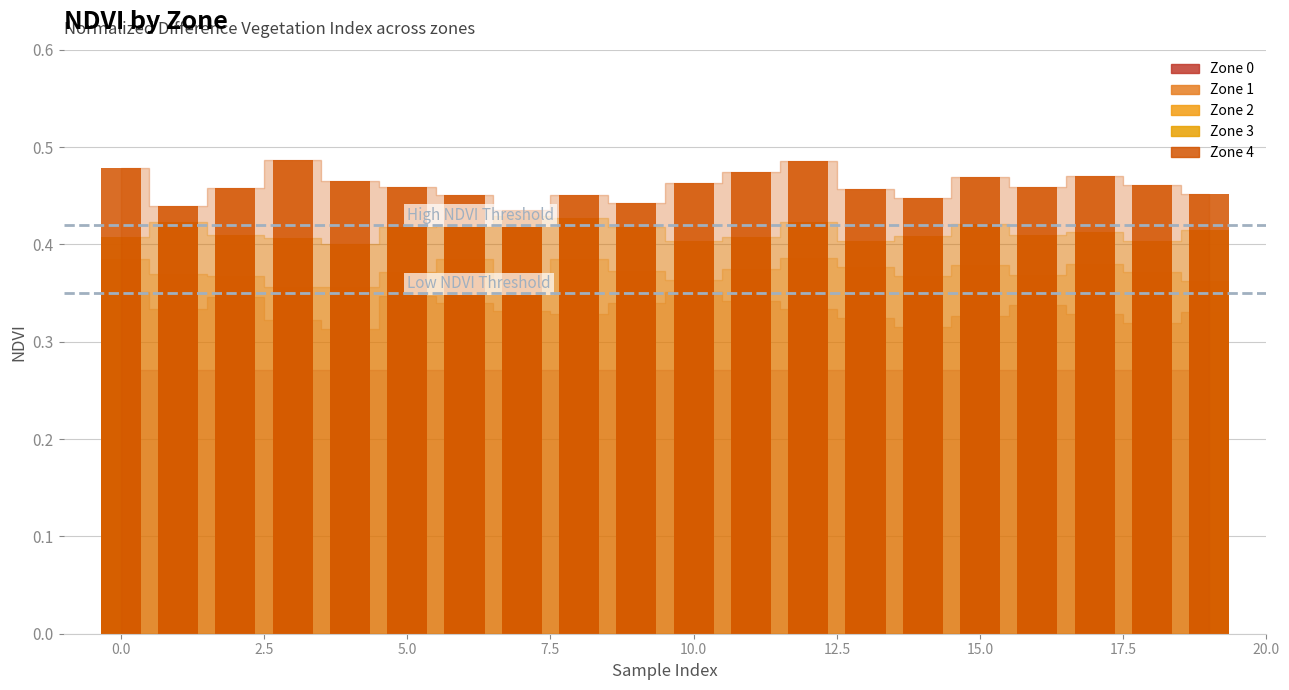

Is it true that Zone 2 equals 0.2 at 16?

False